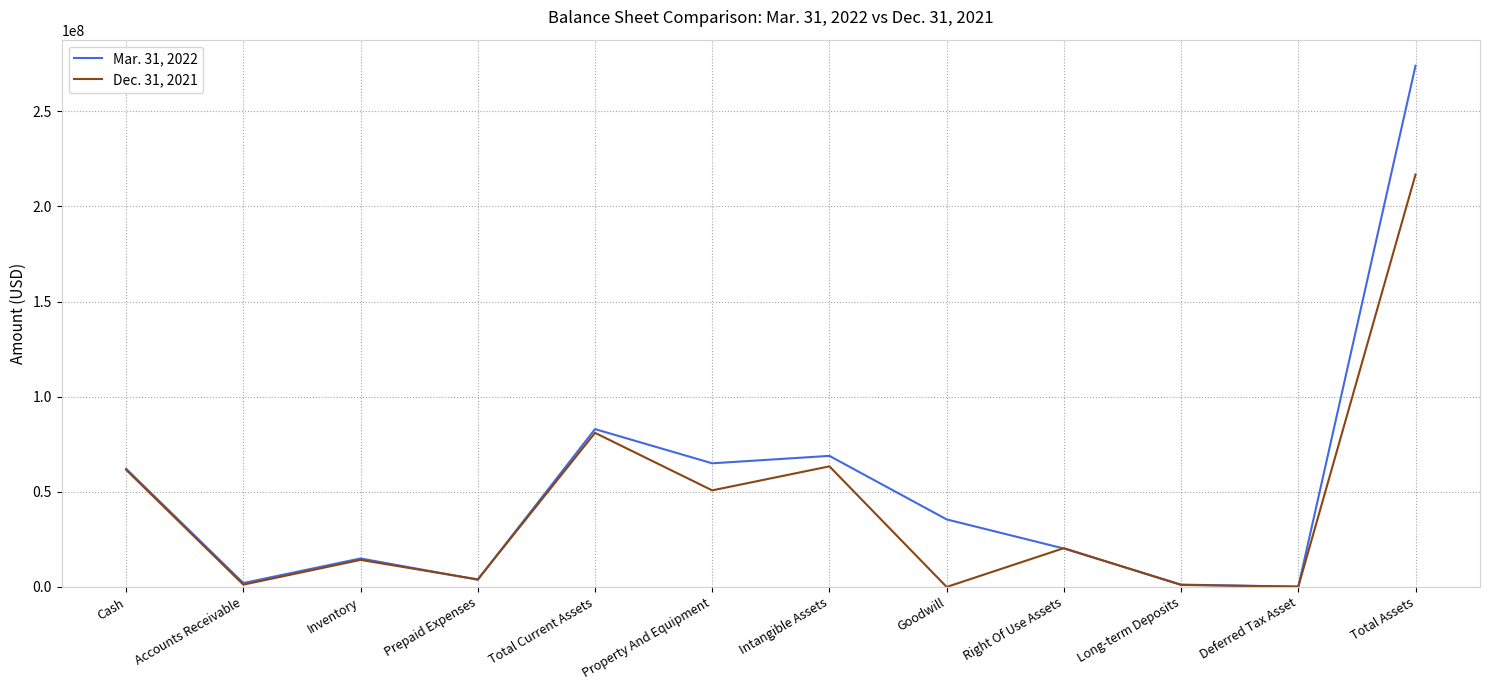

True or false: Mar. 31, 2022 has more than 1 points higher than both neighbors.

True